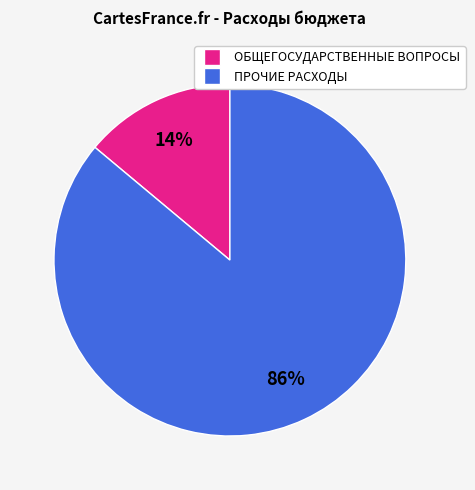

To the nearest percent, what is the difference between the largest and smallest slice percentages?

72%